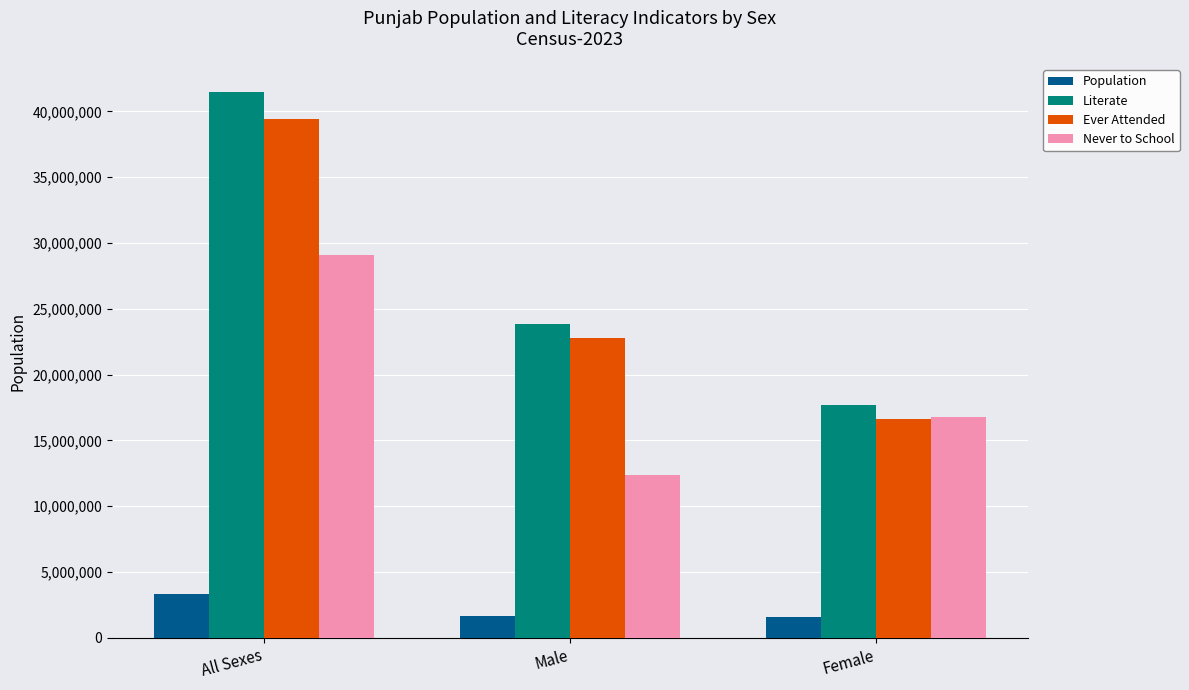

What is the total value across all series at Female?

52632035